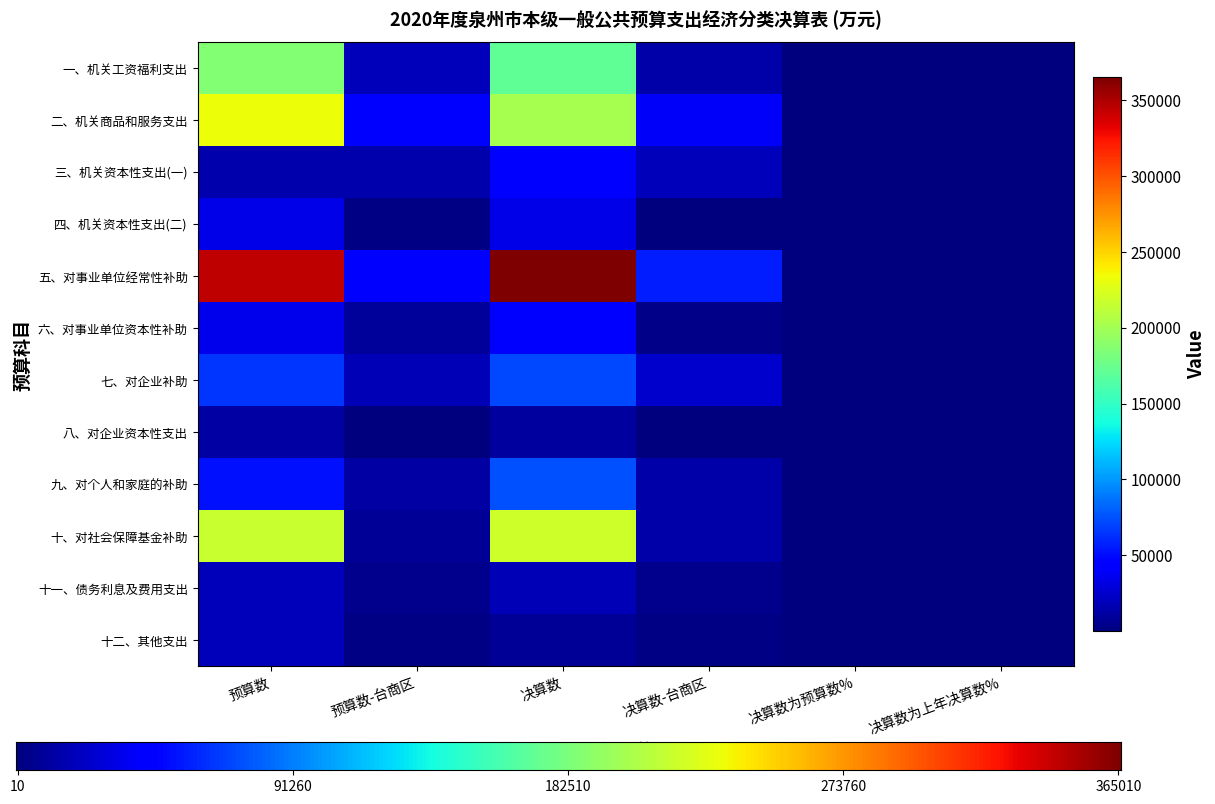

Reading left to right, extract all data points from this chart.

一、机关工资福利支出: 186728.0	19504.0	170915.0	13655.0	91.5	120.2
二、机关商品和服务支出: 232727.0	45608.0	201915.0	38905.0	86.8	94.9
三、机关资本性支出(一): 15673.0	15673.0	44109.0	18885.0	281.4	89.1
四、机关资本性支出(二): 33636.0	1509.0	33654.0	219.0	100.0	42.6
五、对事业单位经常性补助: 343757.0	45282.0	365010.0	56138.0	106.2	127.8
六、对事业单位资本性补助: 34458.0	8839.0	46384.0	3048.0	134.6	159.0
七、对企业补助: 64332.0	17327.0	71426.0	25139.0	111.0	86.1
八、对企业资本性支出: 11510.0	10.0	11006.0	10.0	95.6	169.8
九、对个人和家庭的补助: 52056.0	11612.0	75432.0	13103.0	144.9	127.7
十、对社会保障基金补助: 215882.0	7732.0	218446.0	13938.0	101.2	110.1
十一、债务利息及费用支出: 19029.0	5165.0	17675.0	4912.0	92.9	106.7
十二、其他支出: 19844.0	1933.0	8137.0	2797.0	41.0	39.2